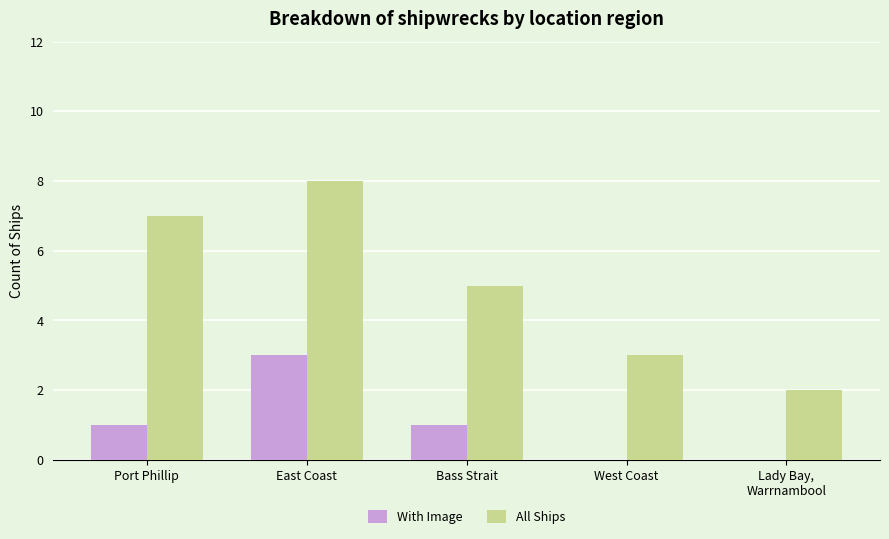

How many groups of bars are there?

5